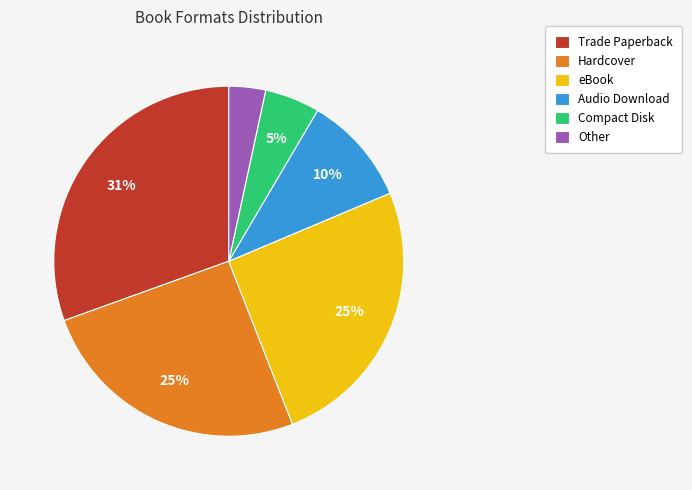

How many slices are in this pie chart?

6